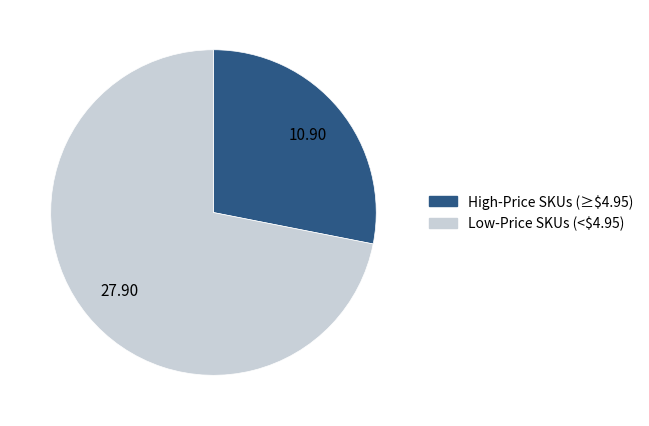

Does any single category account for the majority?

Yes